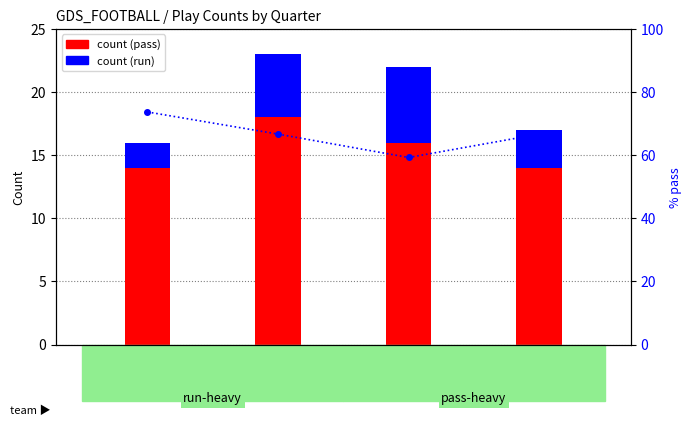

Reading right to left, extract all data points from this chart.

pass count: Q4=14.0	Q3=16.0	Q2=18.0	Q1=14.0
run count: Q4=3.0	Q3=6.0	Q2=5.0	Q1=2.0
% pass: Q4=66.7	Q3=59.3	Q2=66.7	Q1=73.7